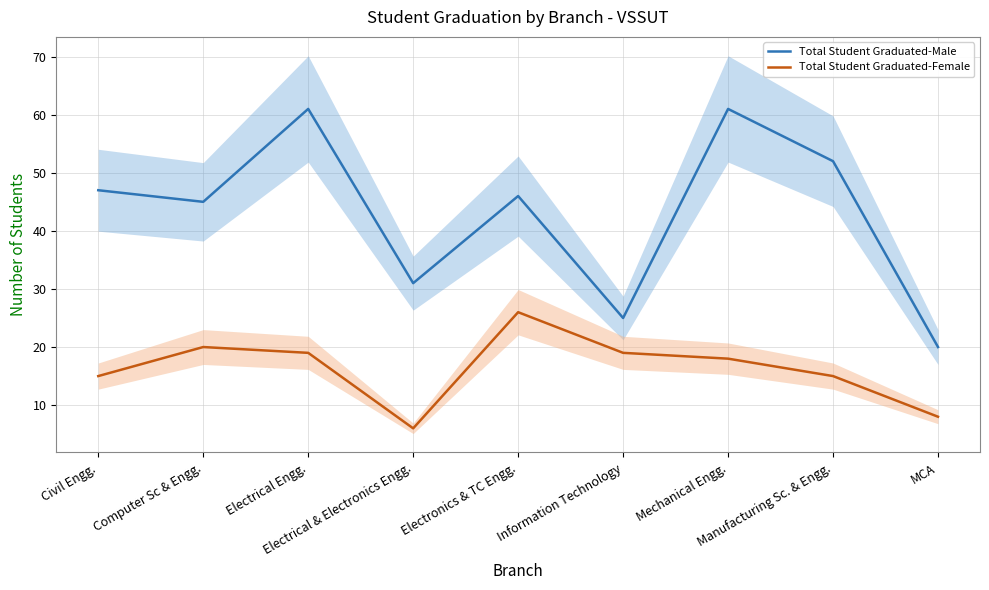

What is the label of the 8th point from the right?

Computer Sc & Engg.